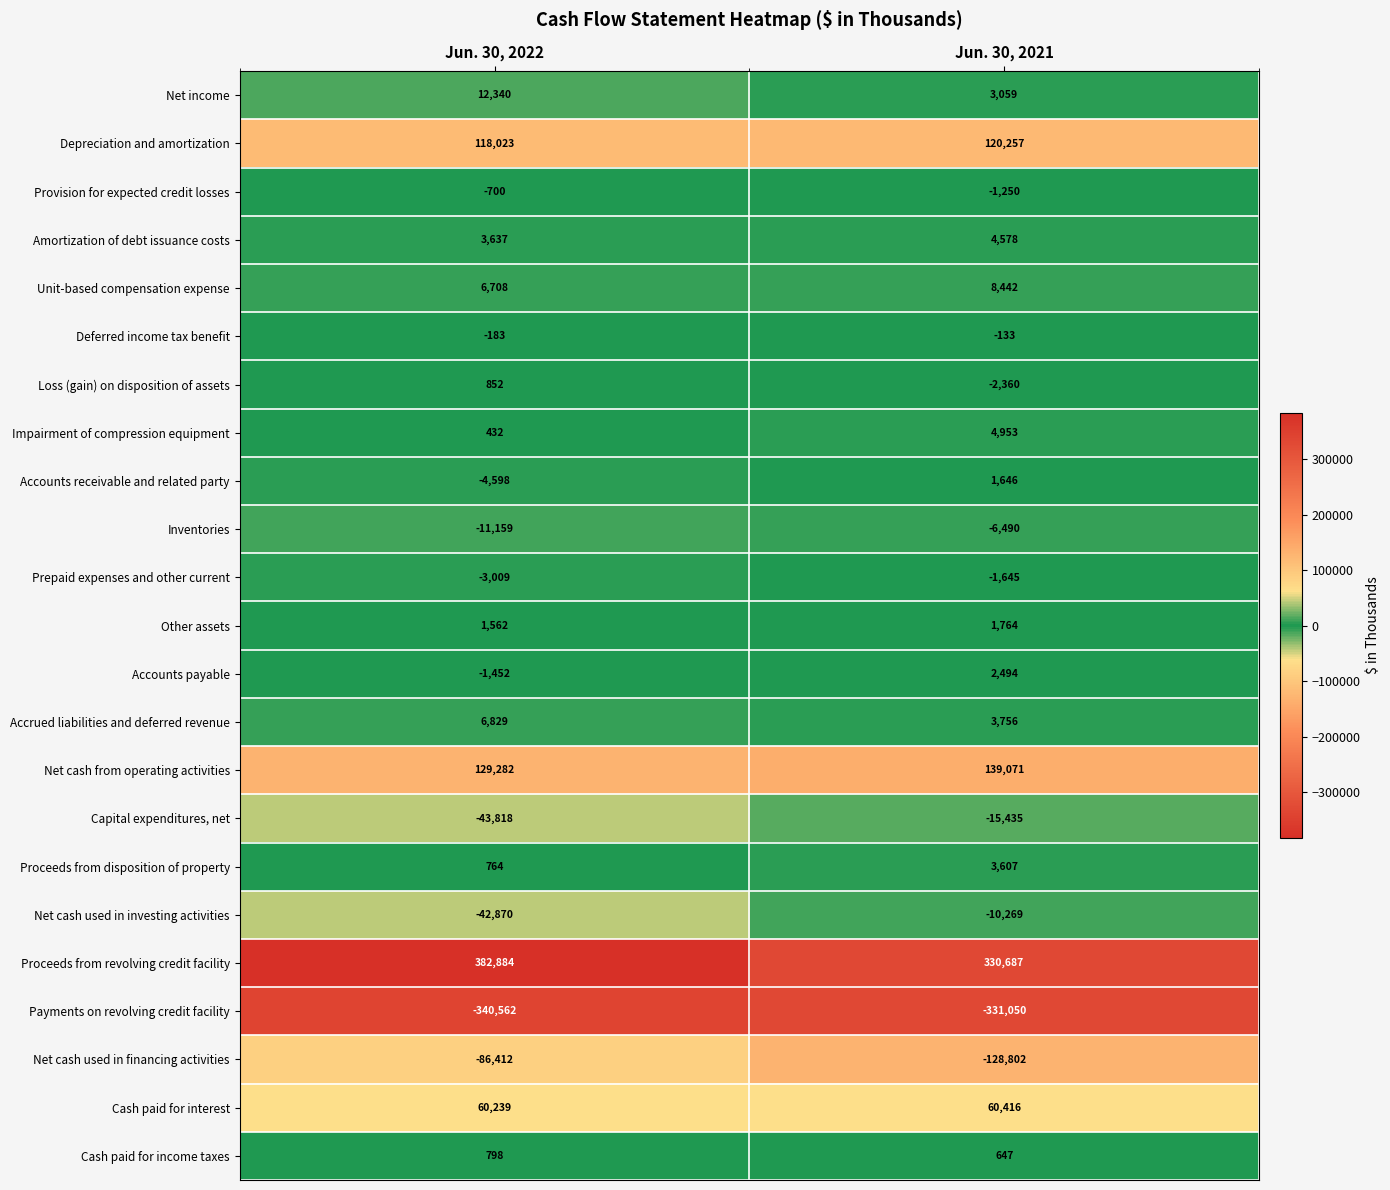

Rank the series by their maximum value, from highest to lowest.

Proceeds from revolving credit facility, Net cash from operating activities, Depreciation and amortization, Cash paid for interest, Net income, Unit-based compensation expense, Accrued liabilities and deferred revenue, Impairment of compression equipment, Amortization of debt issuance costs, Proceeds from disposition of property, Accounts payable, Other assets, Accounts receivable and related party, Loss (gain) on disposition of assets, Cash paid for income taxes, Deferred income tax benefit, Provision for expected credit losses, Prepaid expenses and other current, Inventories, Net cash used in investing activities, Capital expenditures, net, Net cash used in financing activities, Payments on revolving credit facility